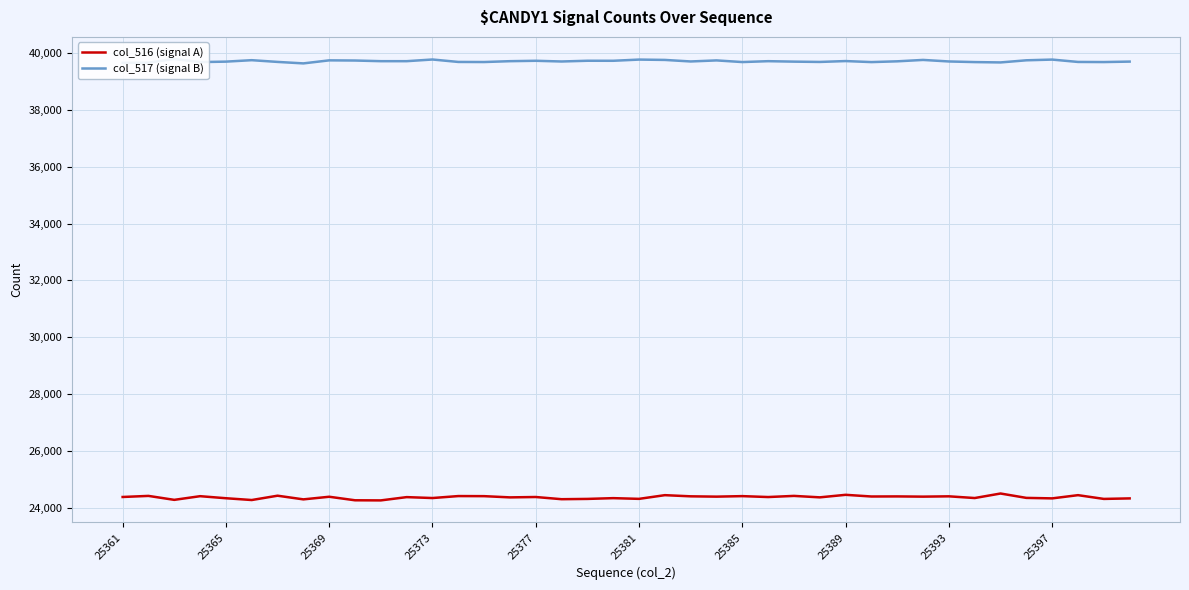

How many lines are shown in the chart?

2